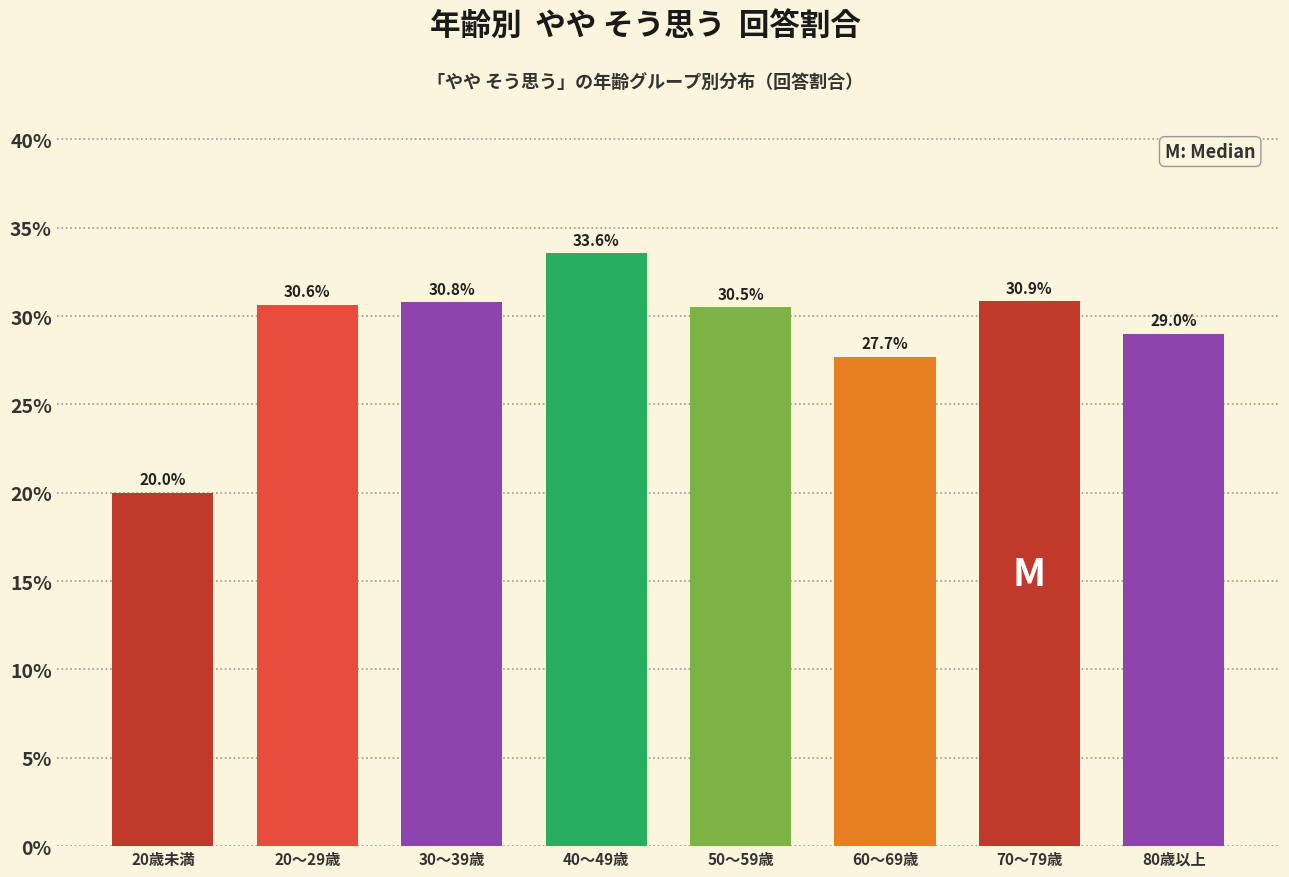

Reading left to right, extract all data points from this chart.

20.0	30.6	30.8	33.6	30.5	27.7	30.9	29.0